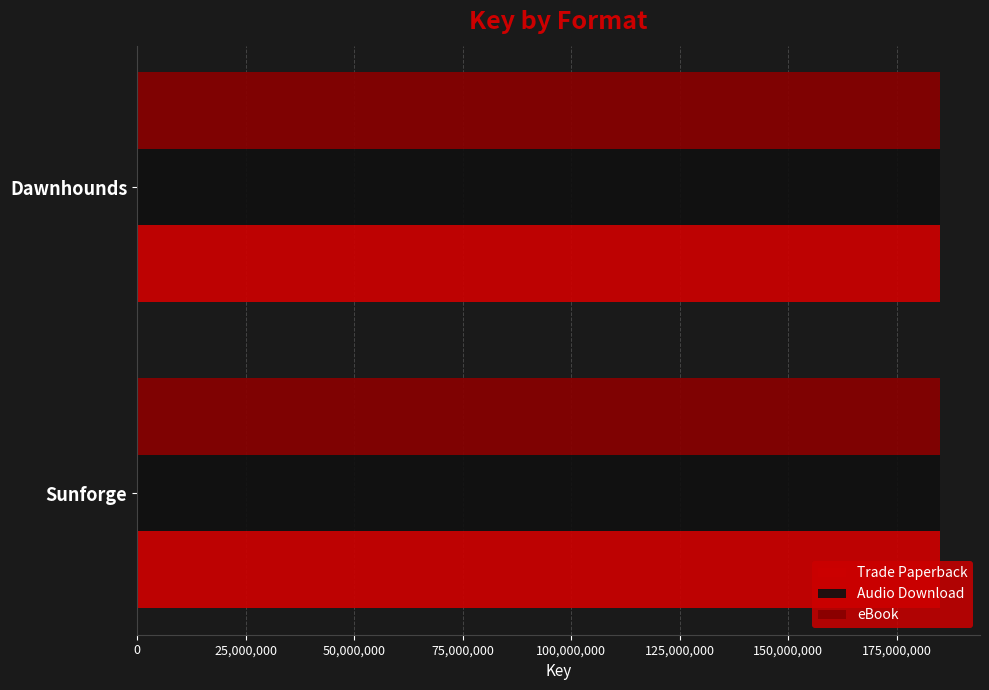

What is the total value across all series at Dawnhounds?

554853927